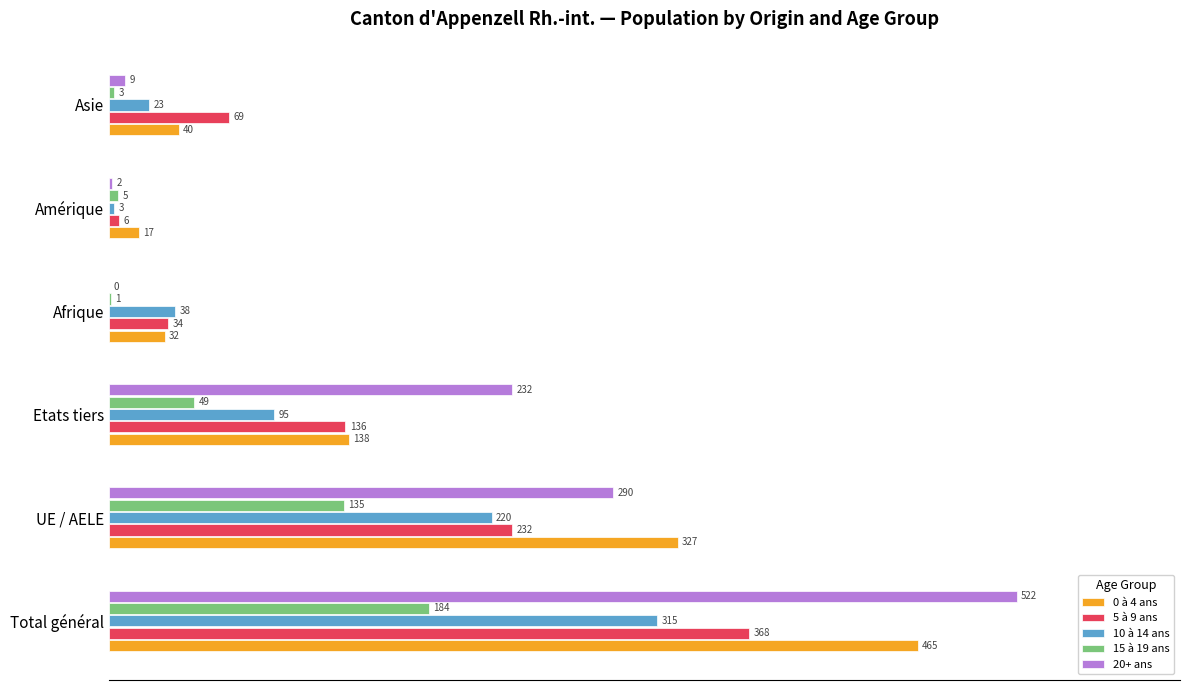

Which series has the largest total across all categories?

20+ ans